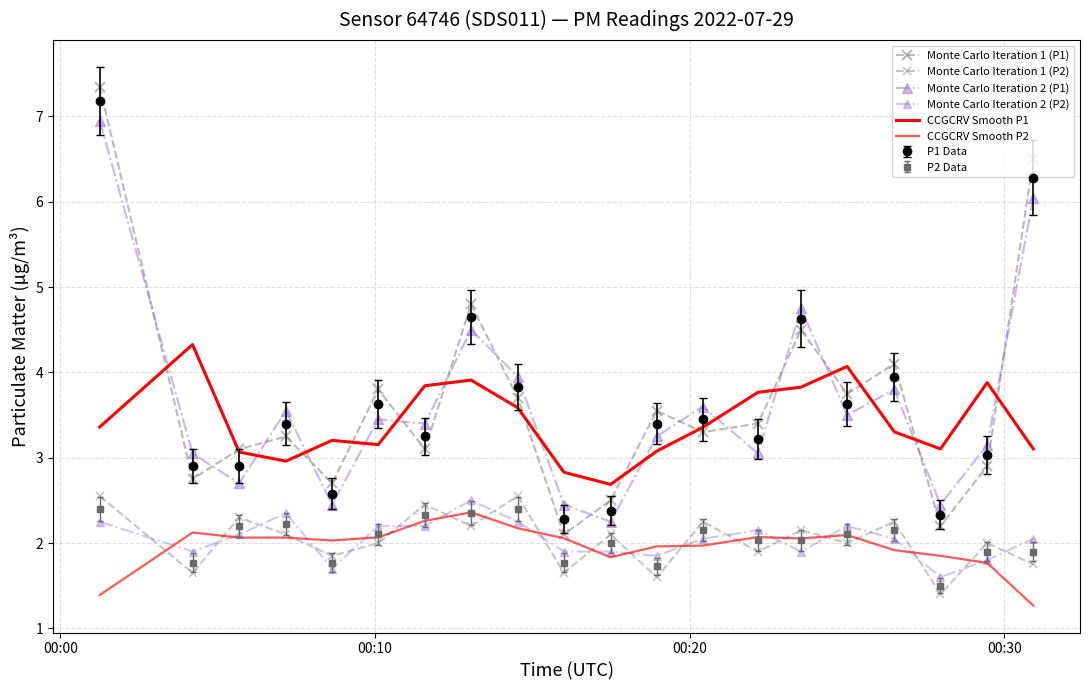

Is this an area chart (filled region under the line)?

No